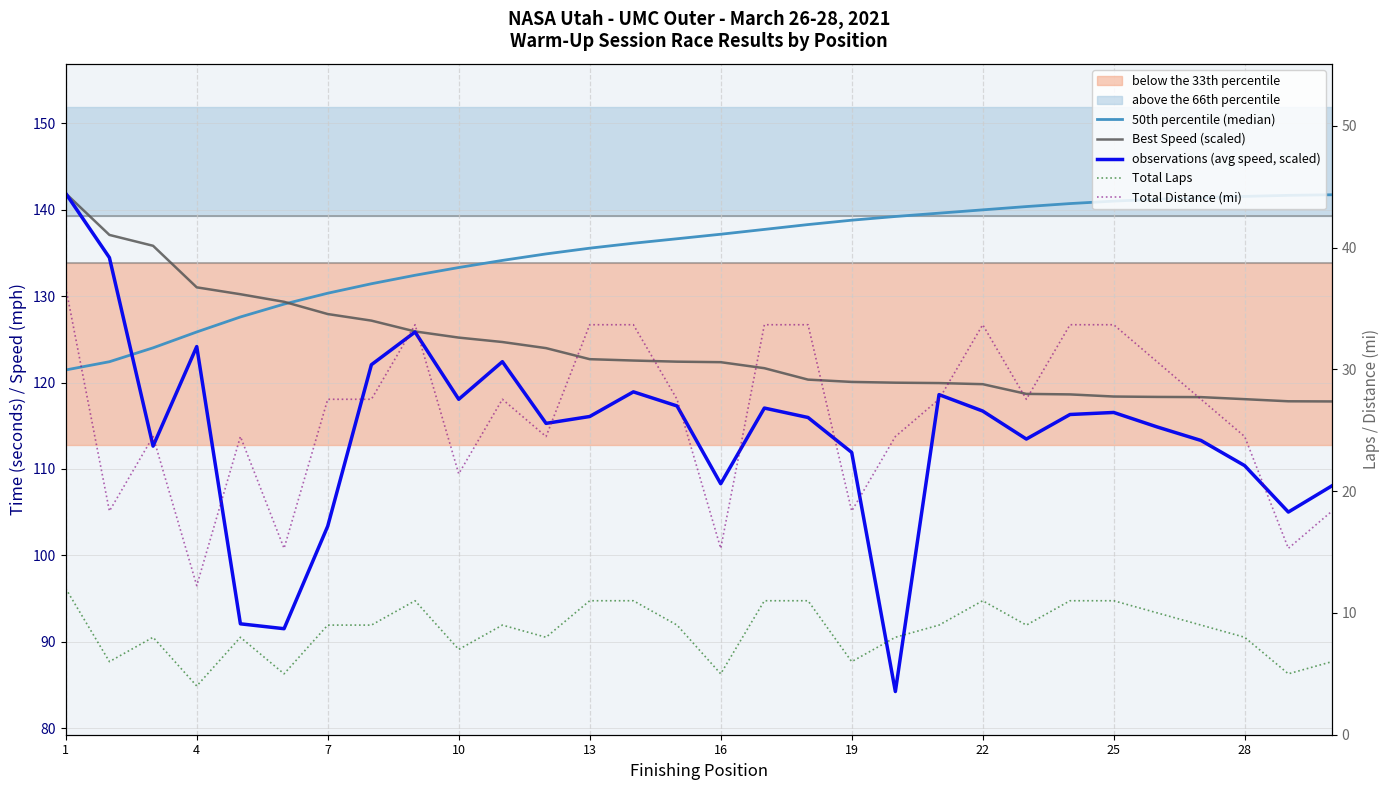

What is the minimum value shown in the chart?

4.0